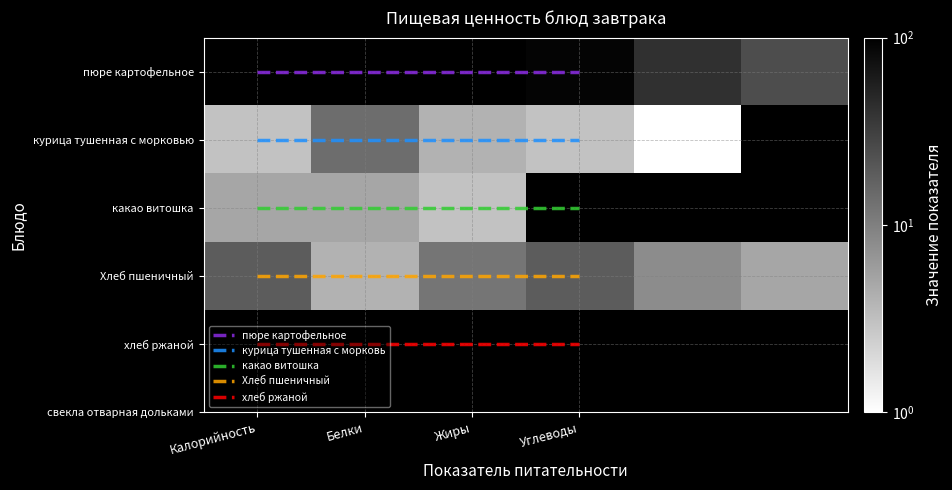

What is the sum of the values at Жиры and Углеводы?

193